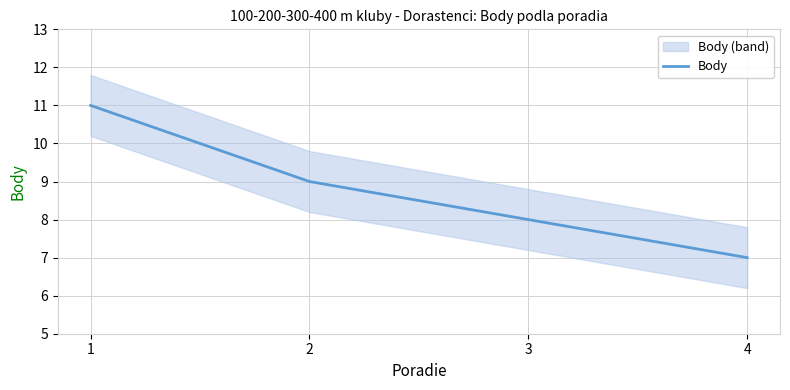

Does the chart have visible grid lines?

Yes